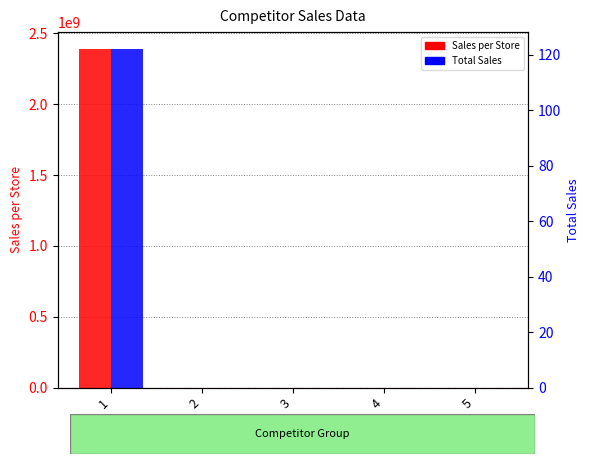

Which category has the lowest value across all series?

2